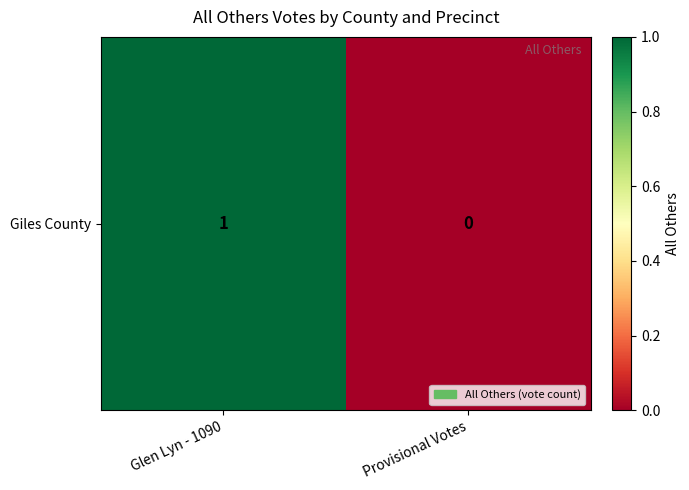

Reading left to right, what are all the values shown in this chart?

Glen Lyn - 1090=1	Provisional Votes=0